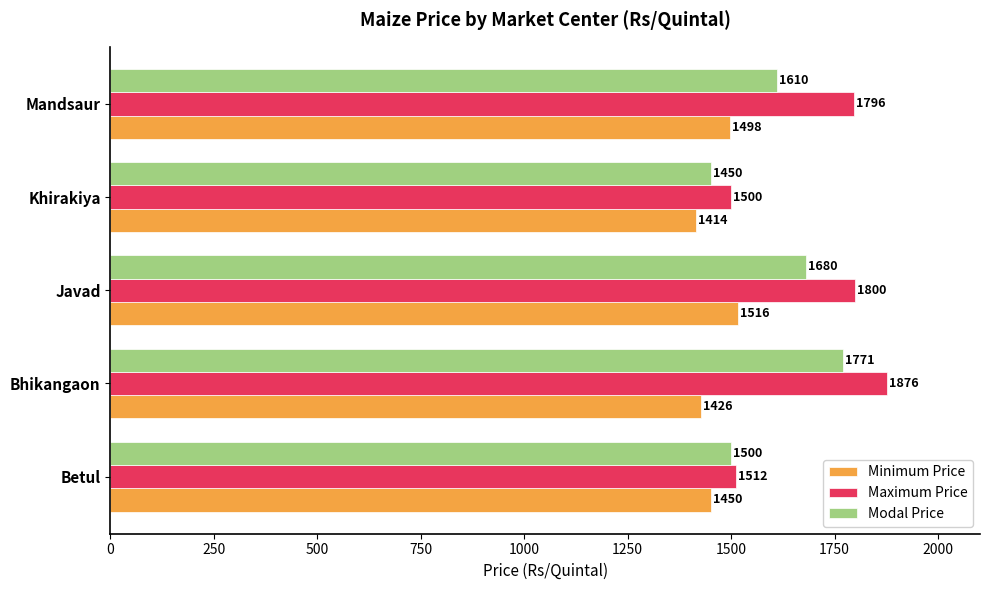

How many data points in Modal Price are less than 1610?

2